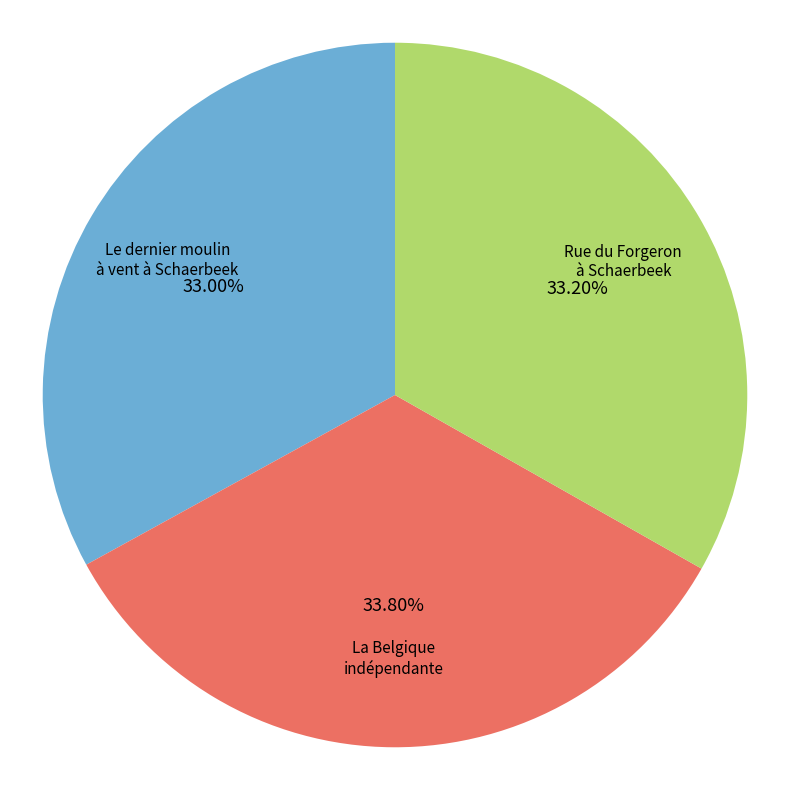

Does Le dernier moulin à vent à Schaerbeek account for over 50% of the chart?

No